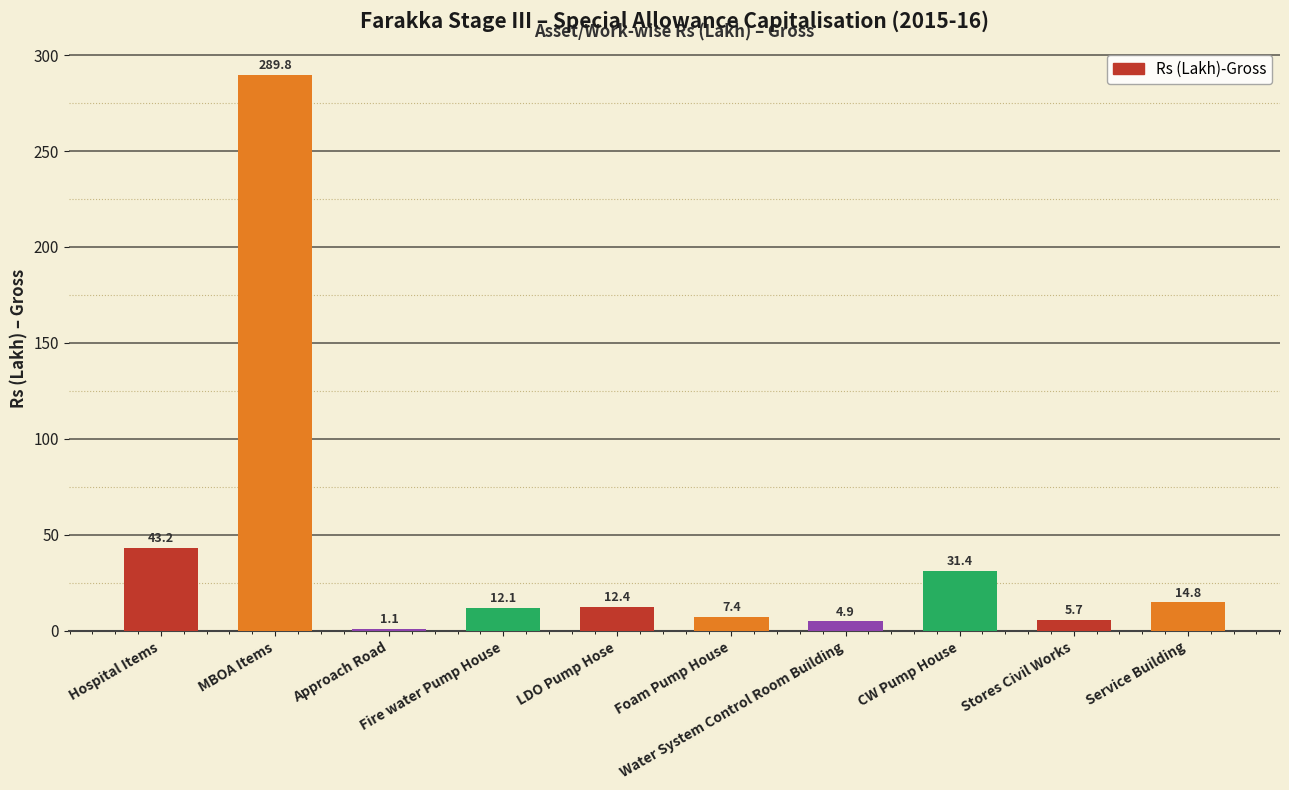

What is the sum of all values?

422.8